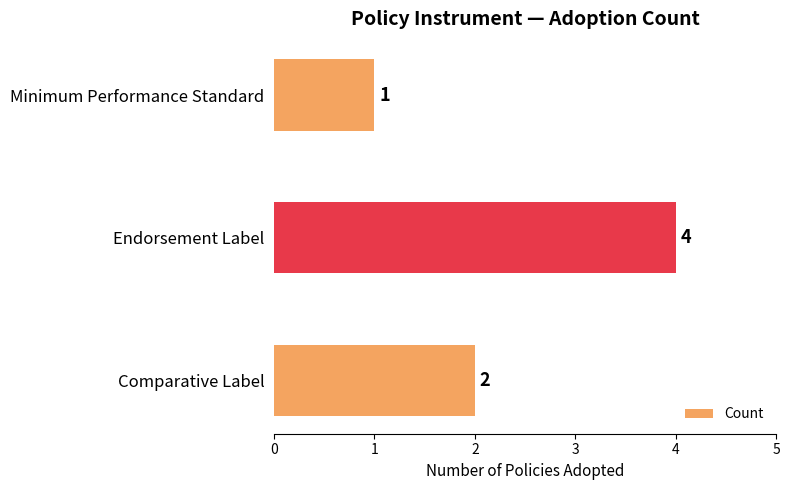

List the labels in order of value, smallest first.

Minimum Performance Standard, Comparative Label, Endorsement Label